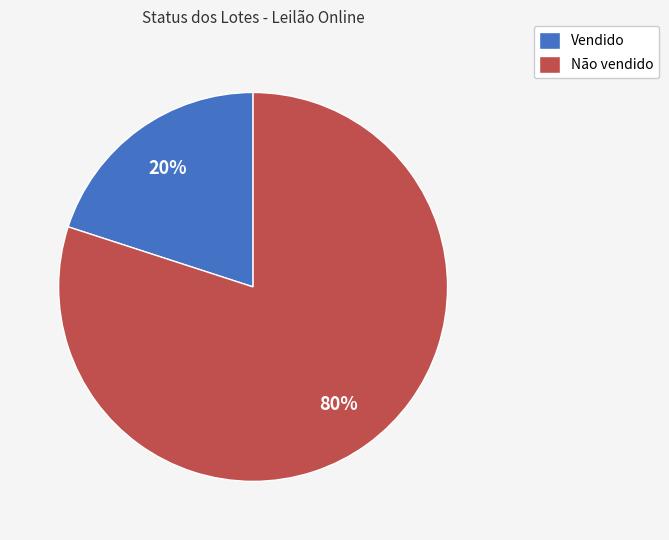

Which slice represents more than half of the pie?

Não vendido